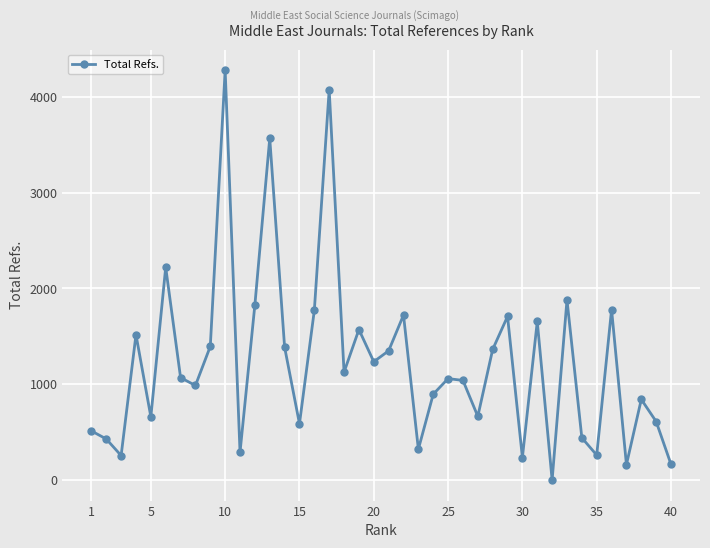

How many lines are shown in the chart?

1